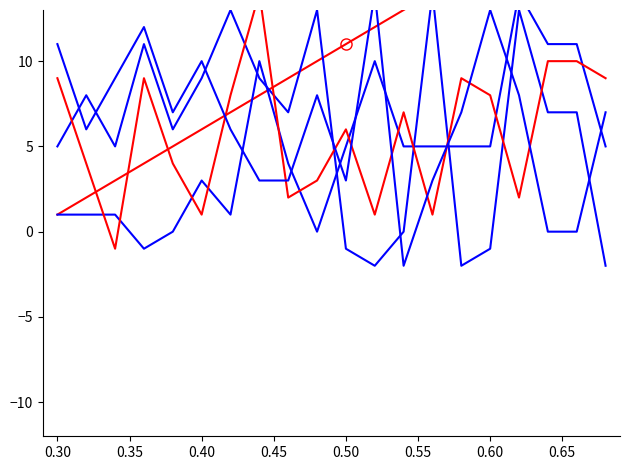

What is the spread (max minus min) of values at 0.60?

14